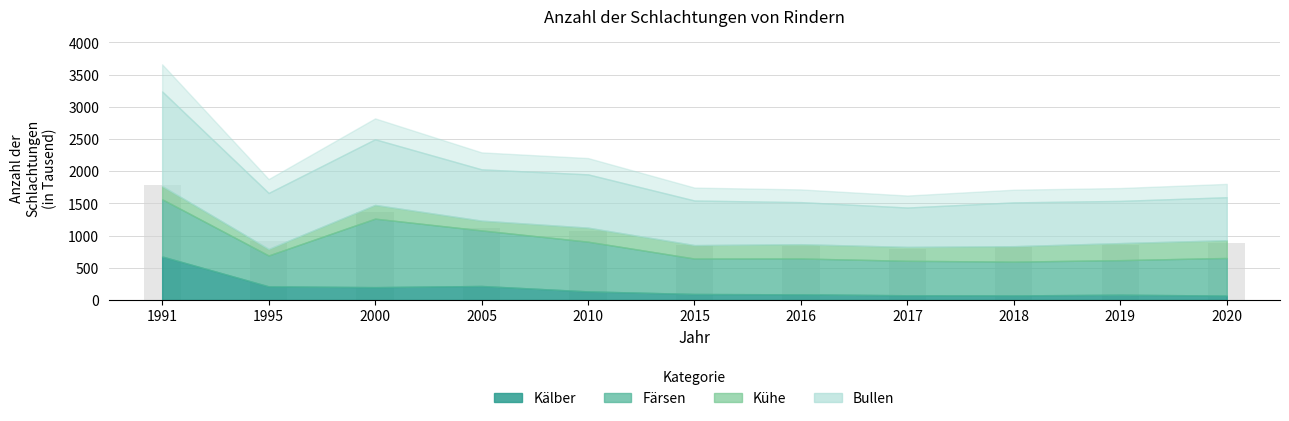

What is the spread (max minus min) of values at 2019?

574